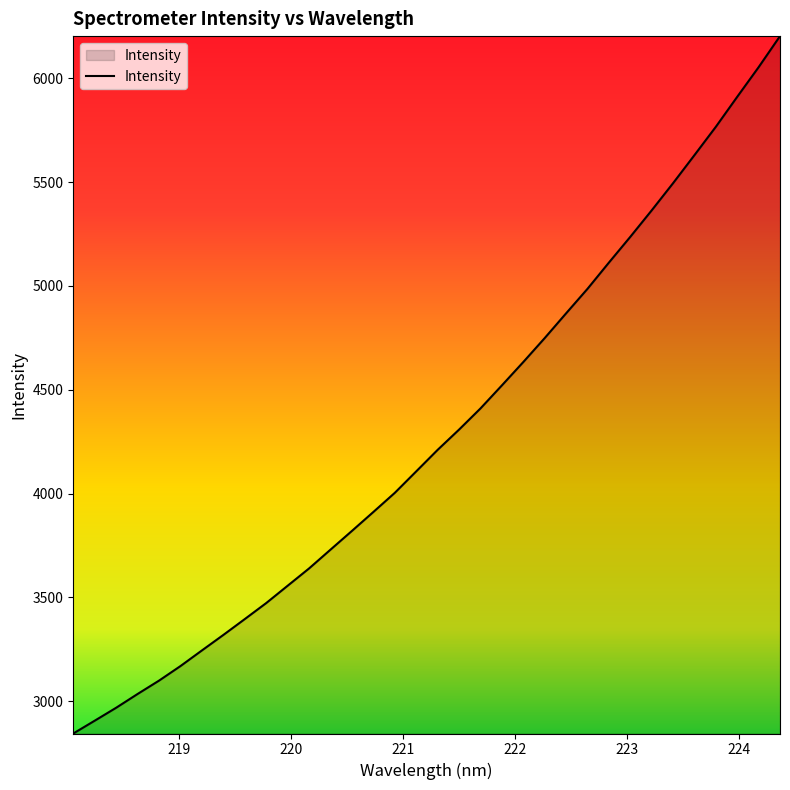

What is the greatest value displayed?

6203.9